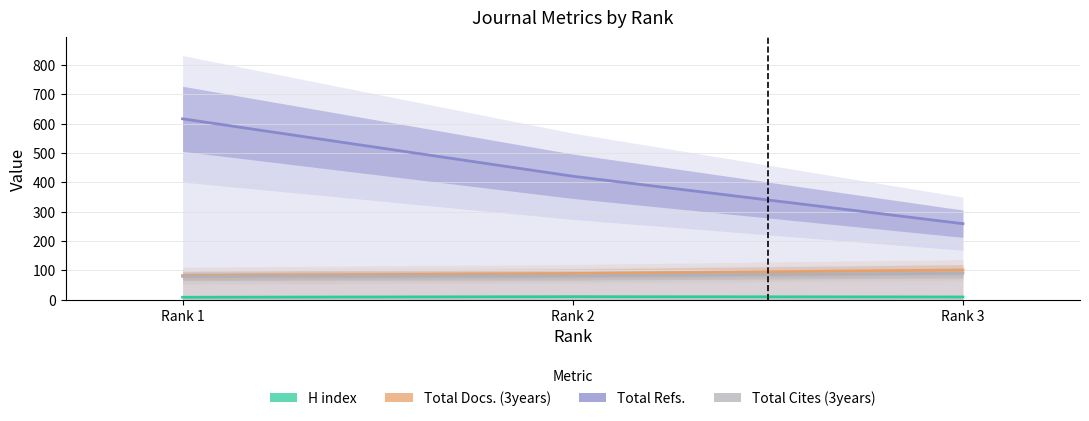

How many values in the H index series exceed 9?

1